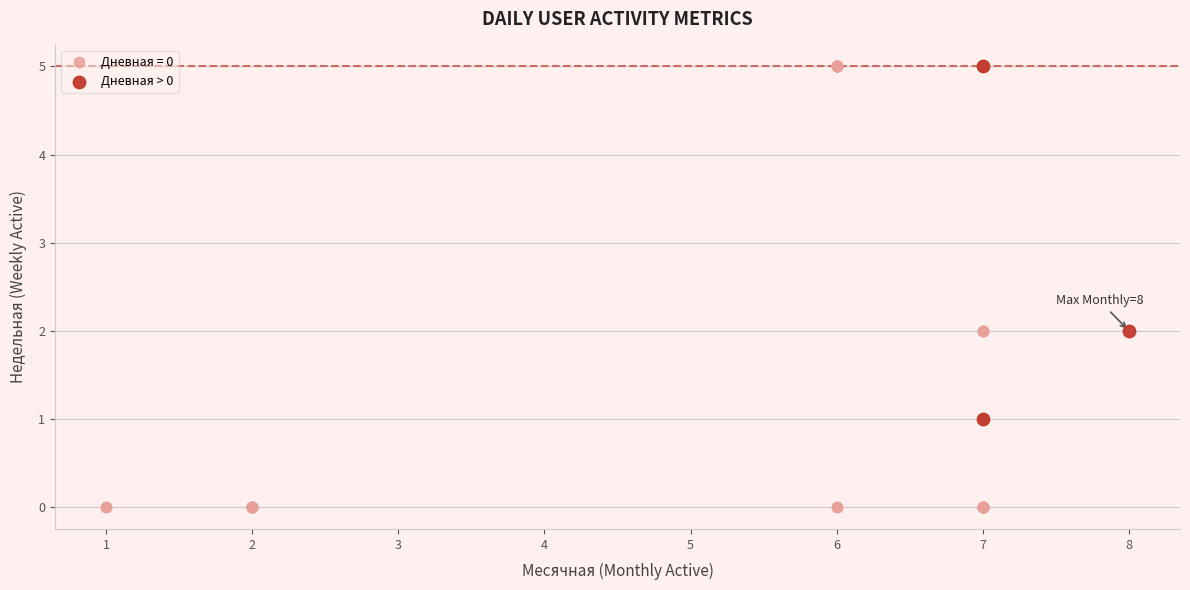

Which series contains the lowest Y value?

Дневная = 0